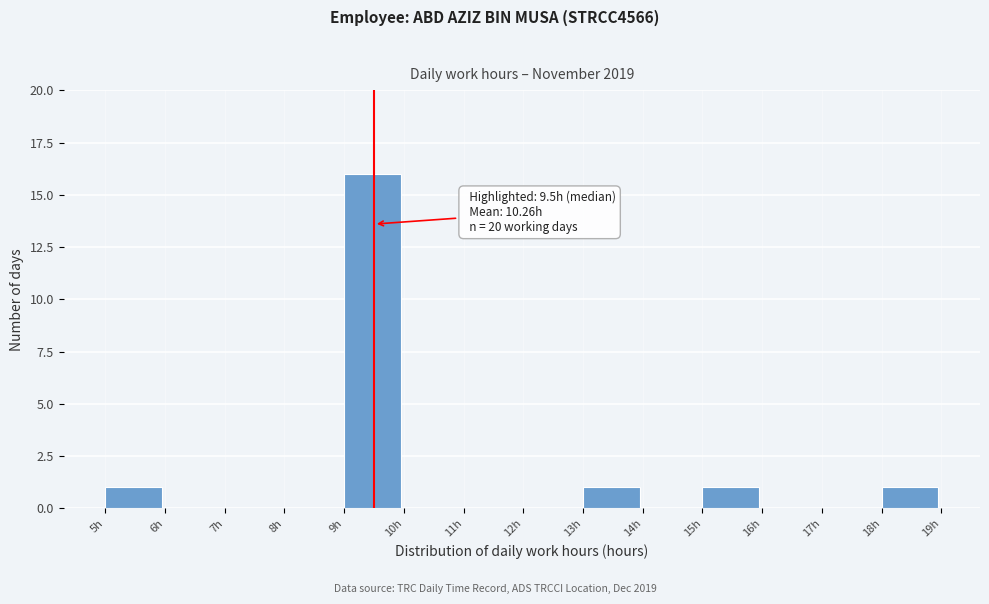

Over which range of the x-axis is the bar tallest?

9 to 10